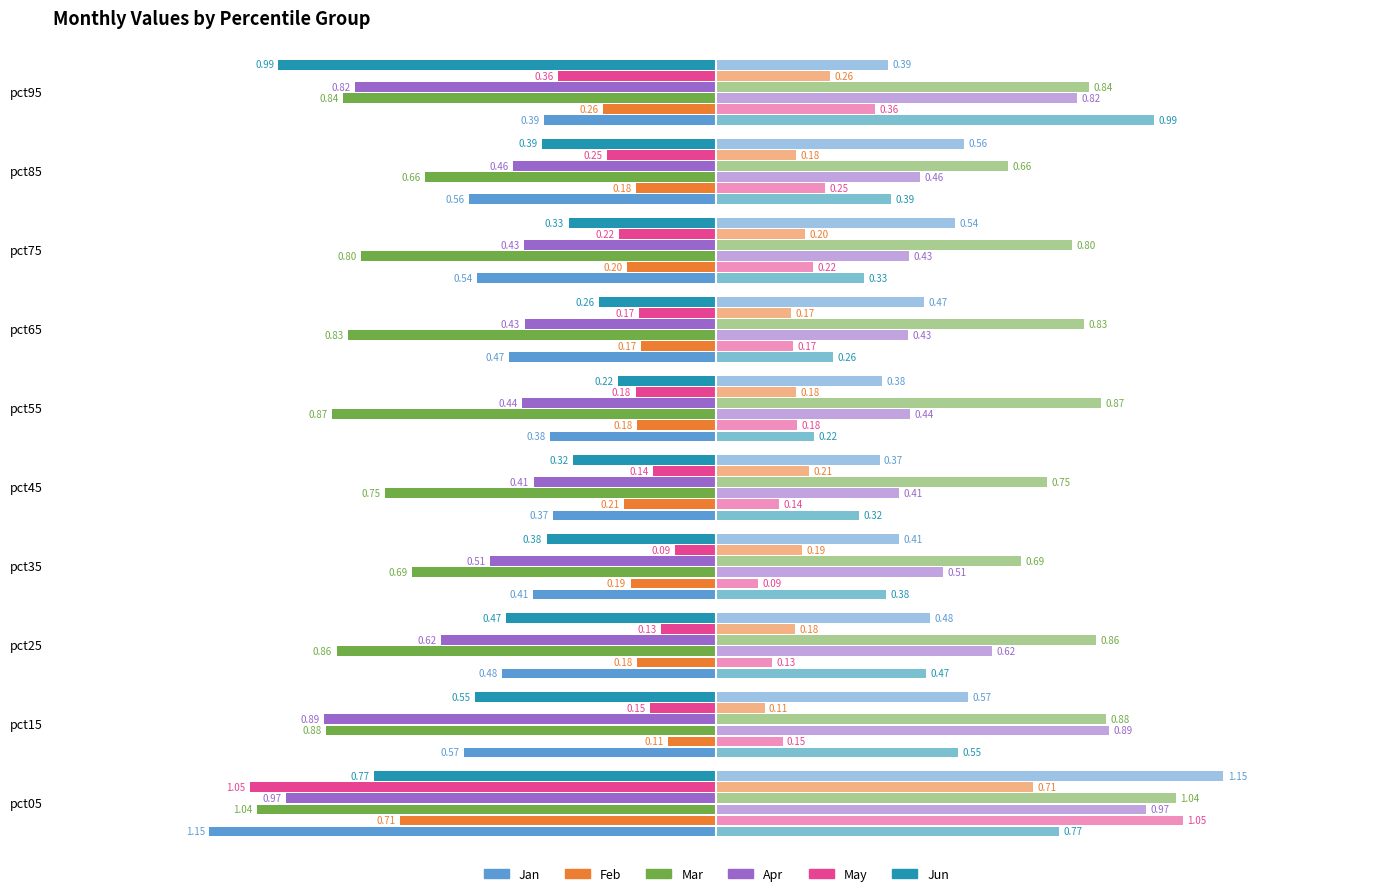

Rank the series at pct85 from lowest to highest value.

Feb, May, Jun, Apr, Jan, Mar